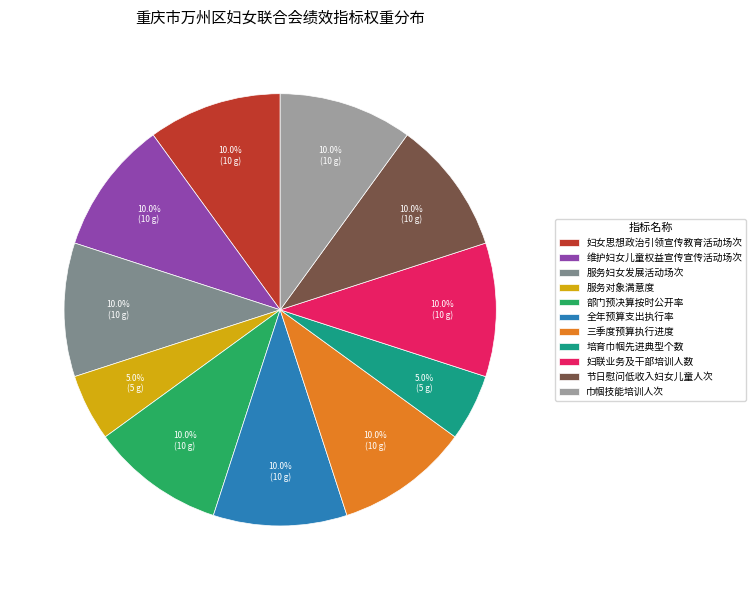

Is there a majority slice in this chart?

No